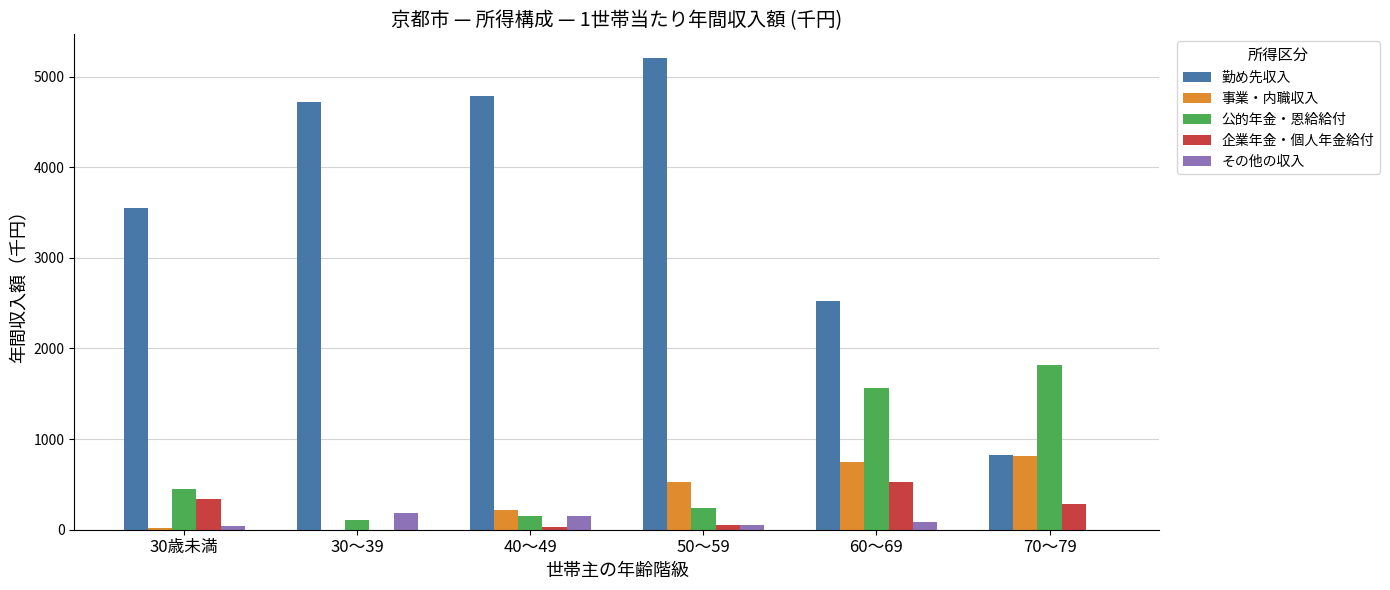

At which category is the sum across all series the highest?

50～59